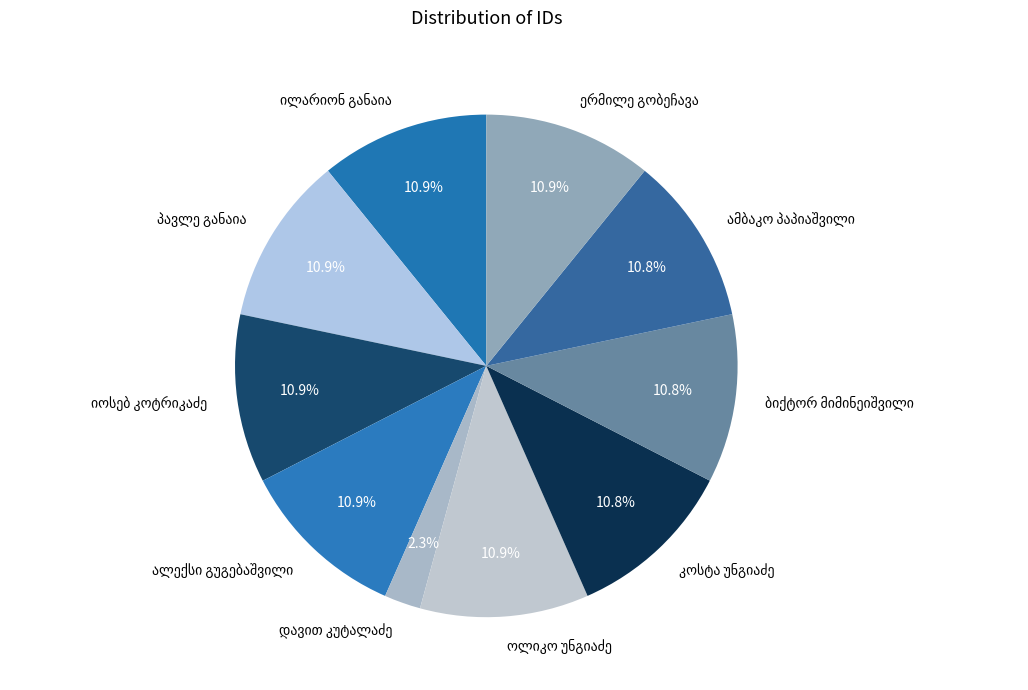

Does any single category account for the majority?

No